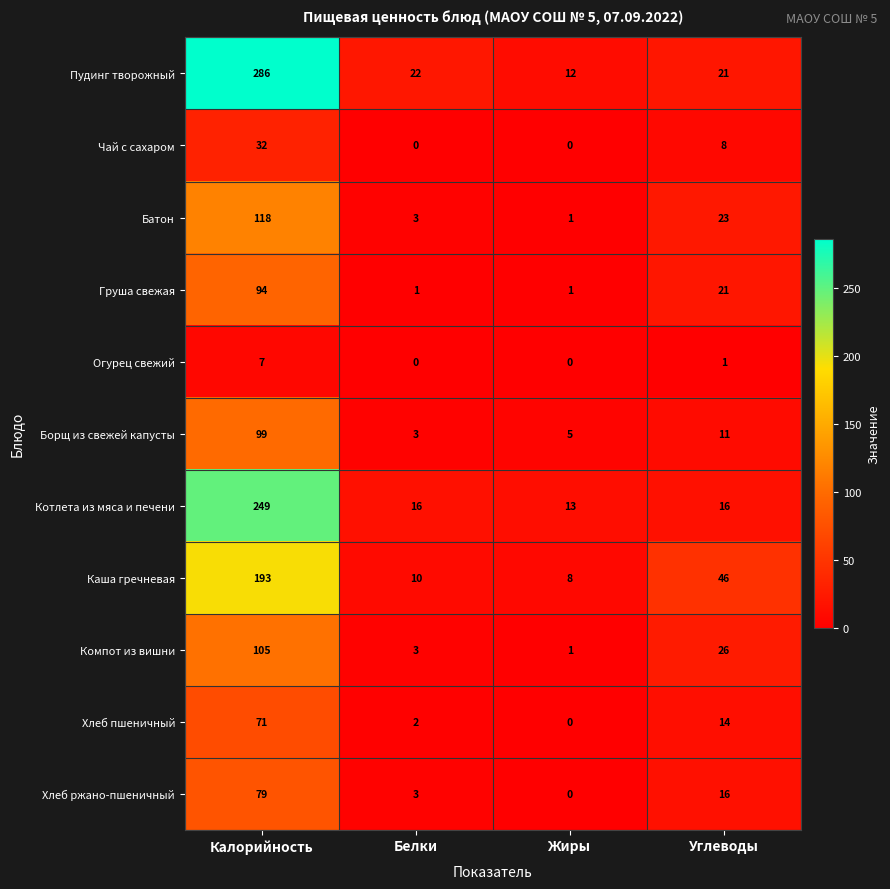

What value does the Огурец свежий series have at Калорийность?

7